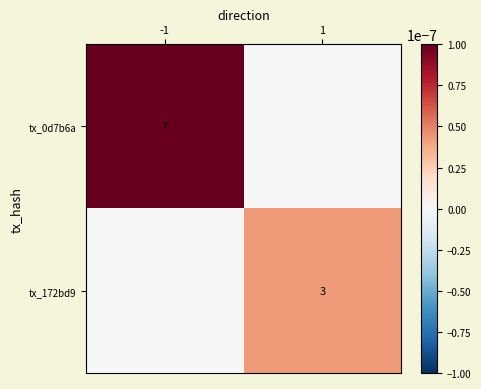

At which category does the chart reach its minimum across all series?

1